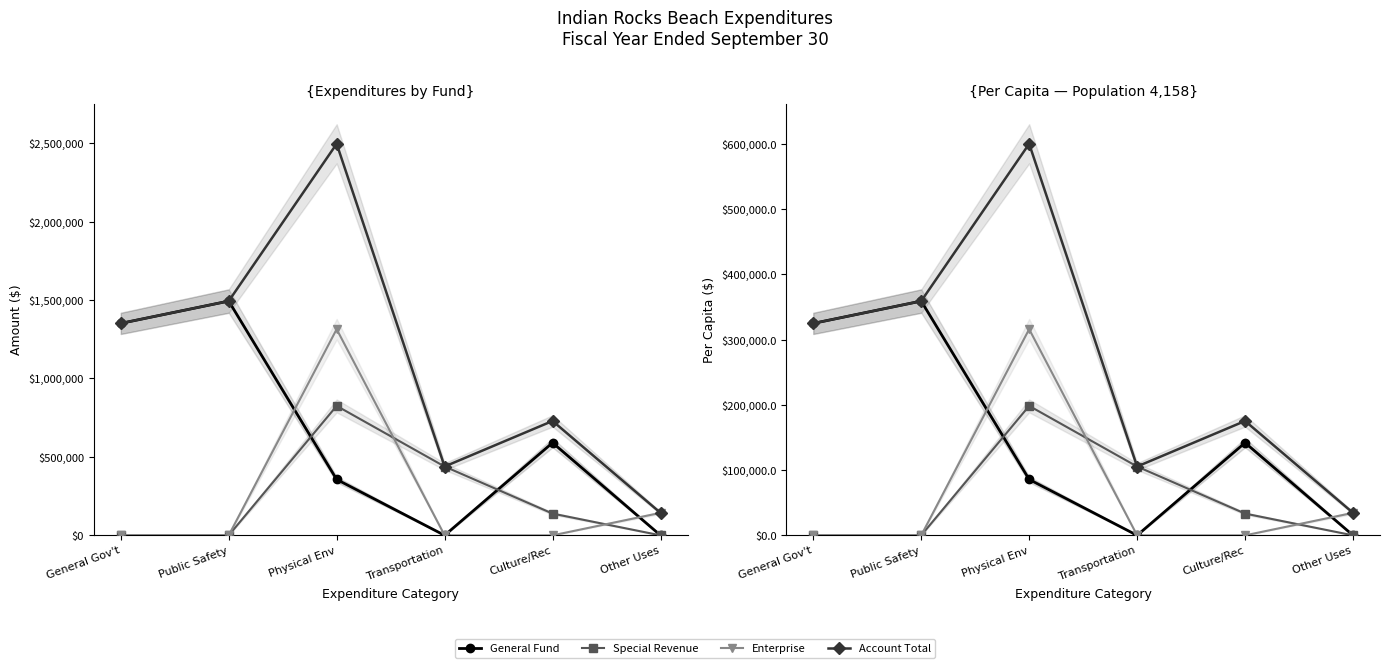

What position from the left is Culture/Rec?

5